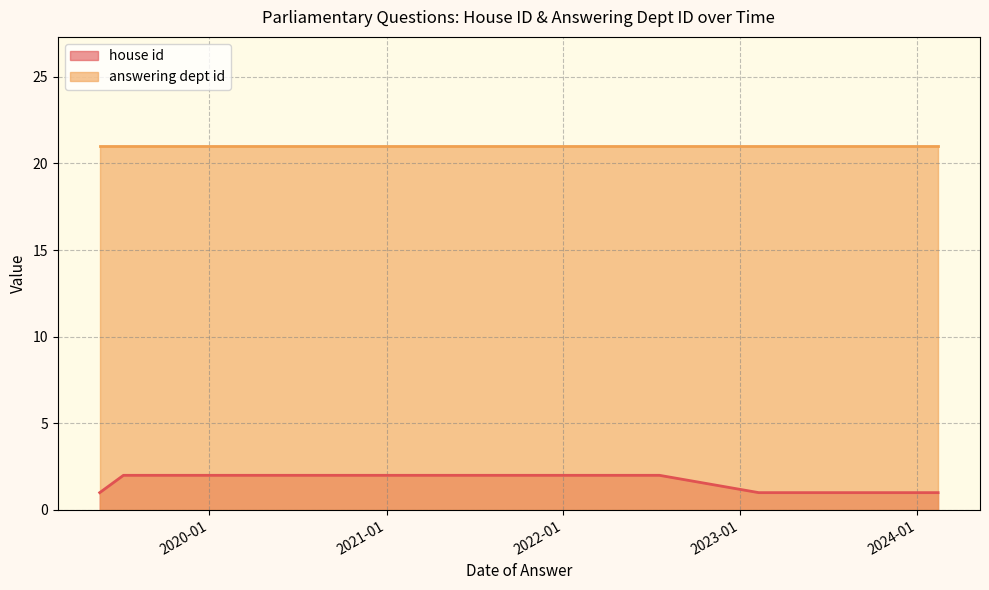

Does the chart have visible grid lines?

Yes